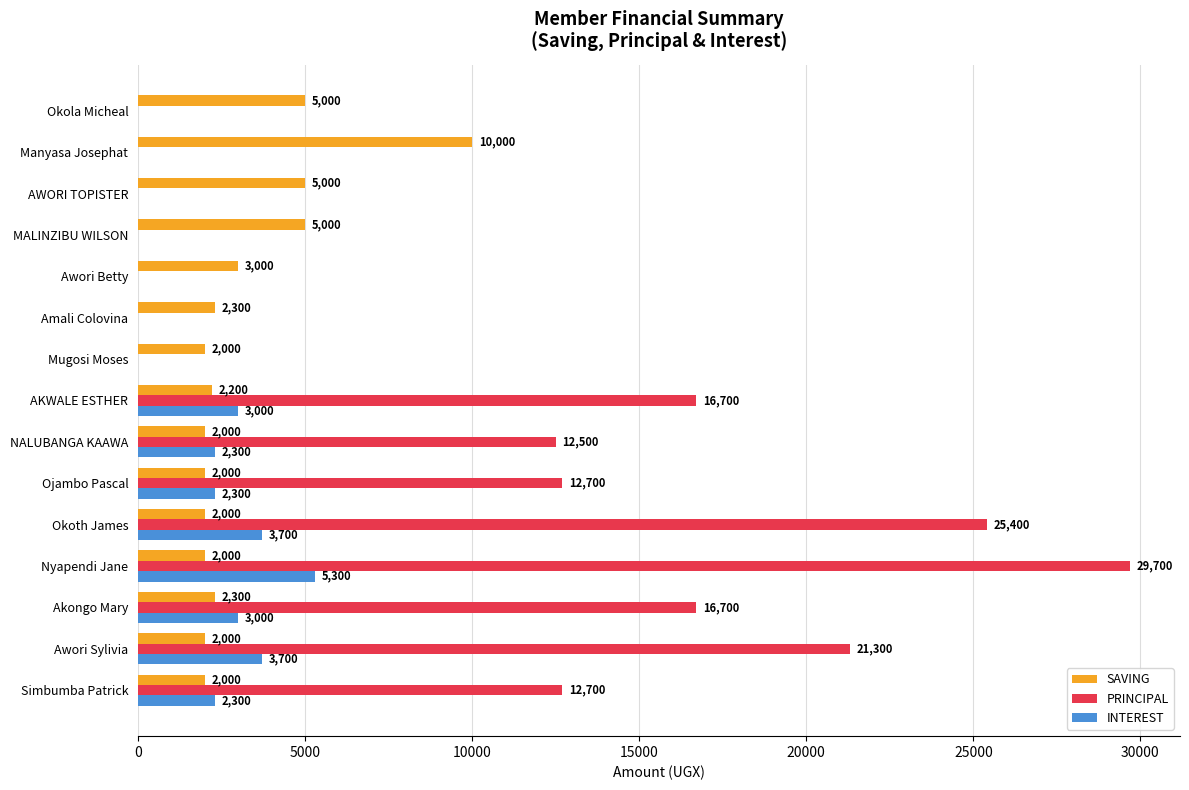

What value does the PRINCIPAL series have at Simbumba Patrick, to the nearest 50?

12700